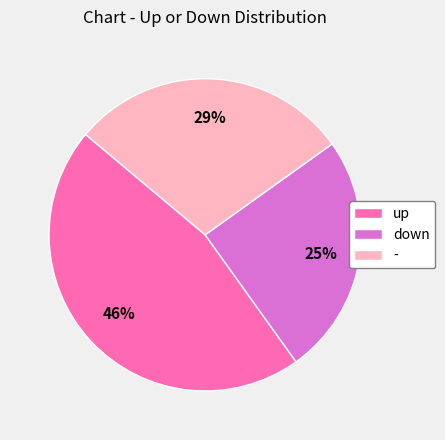

Between up and down, which is larger?

up